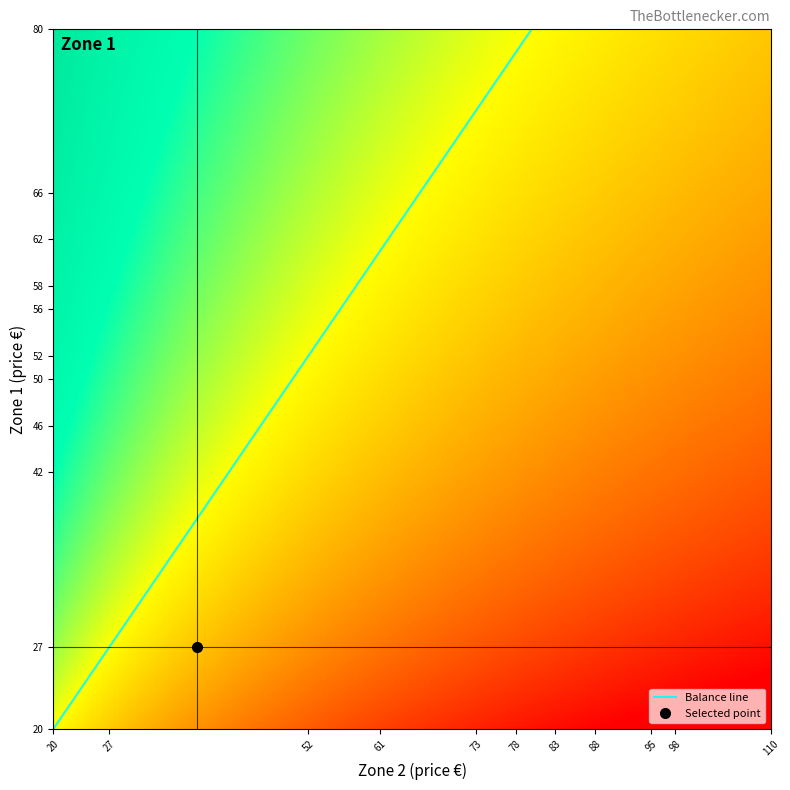

The value of Zone 1 at 90 is 115. True or false?

False